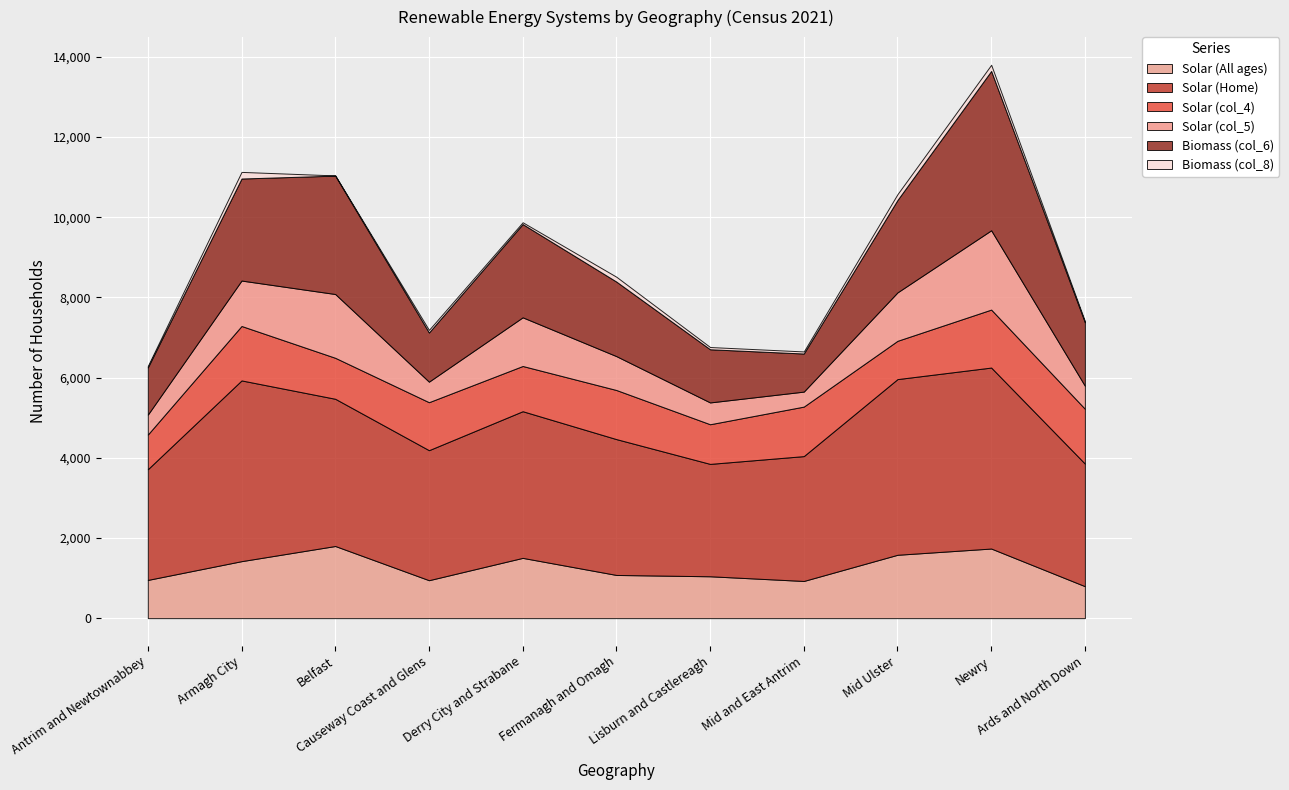

What is the label of the 4th point from the left?

Causeway Coast and Glens